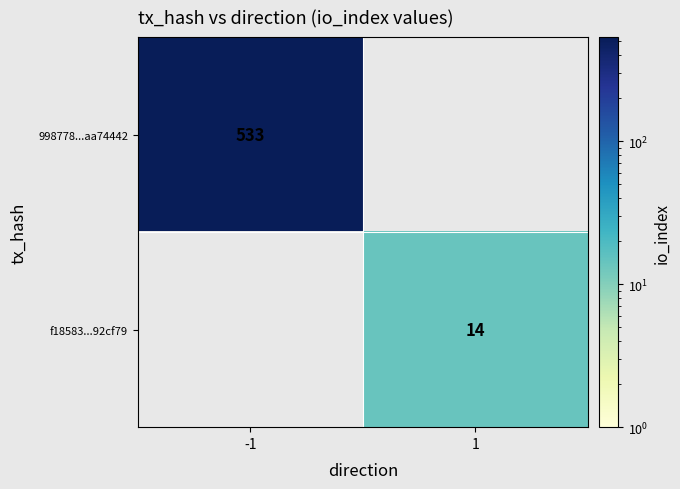

Is the value of 998778...aa74442 at -1 greater than the value of f18583...92cf79 at 1?

Yes